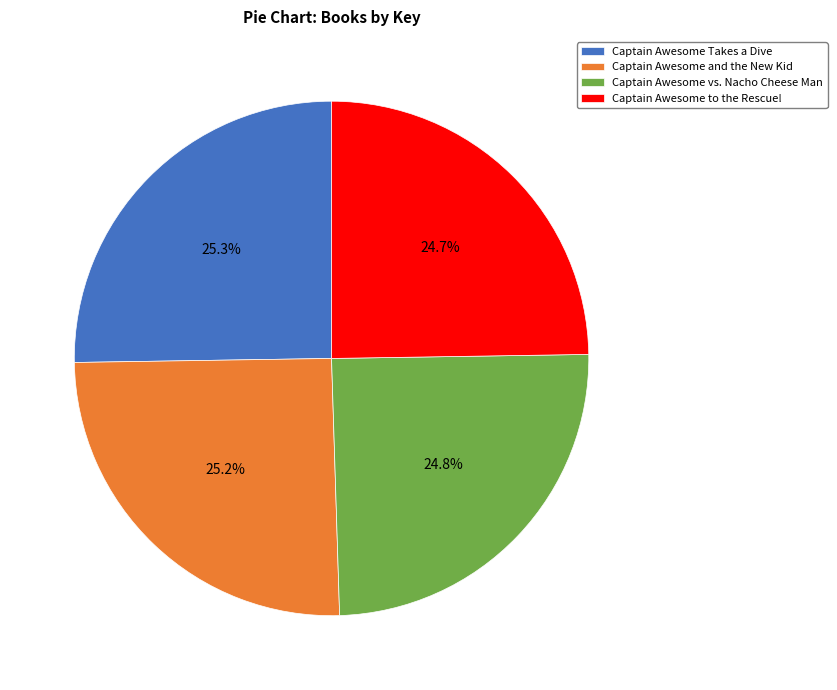

Approximately how many times larger is the value at Captain Awesome Takes a Dive compared to Captain Awesome and the New Kid?

1.0